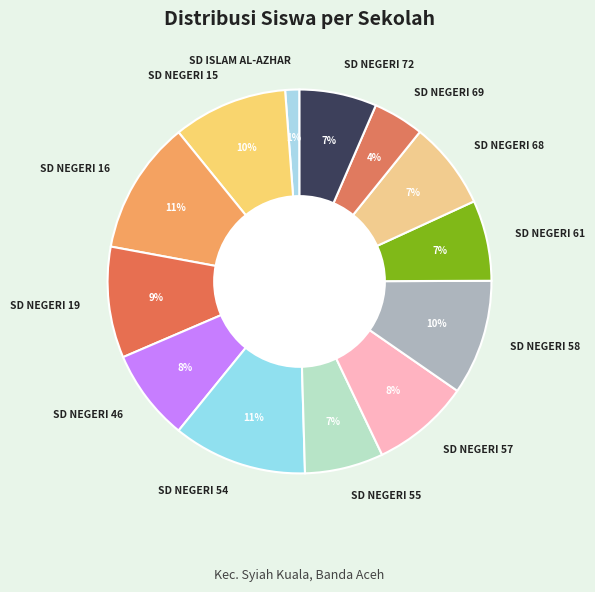

True or false: SD ISLAM AL-AZHAR accounts for 1% of the total.

True